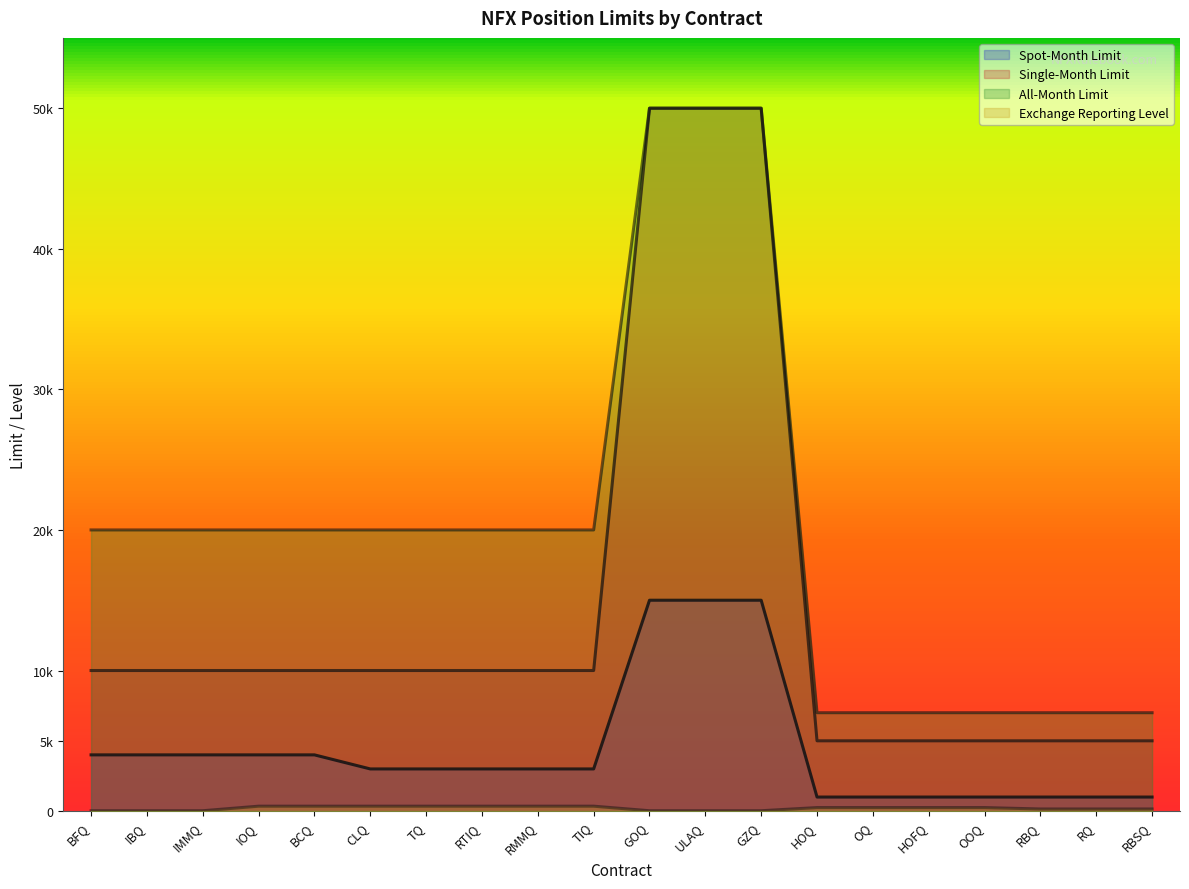

What value does the All-Month Limit series have at TIQ, to the nearest 50?

20000